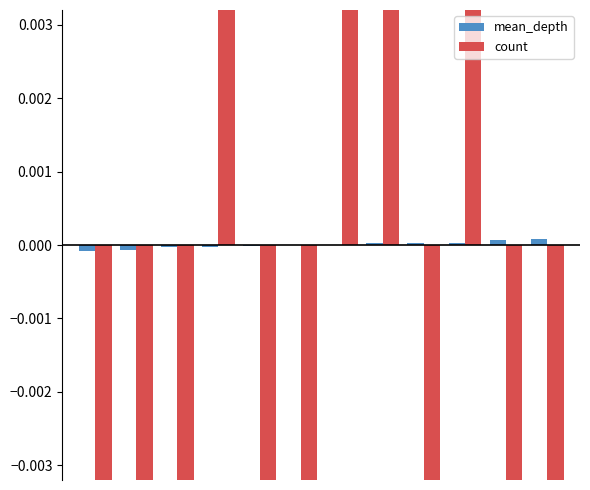

The count series shows 0.8 at 3. True or false?

False